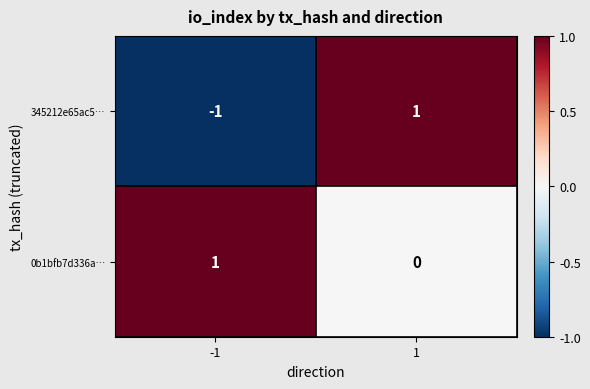

Rank the series at 1 from highest to lowest value.

345212e65ac5…, 0b1bfb7d336a…